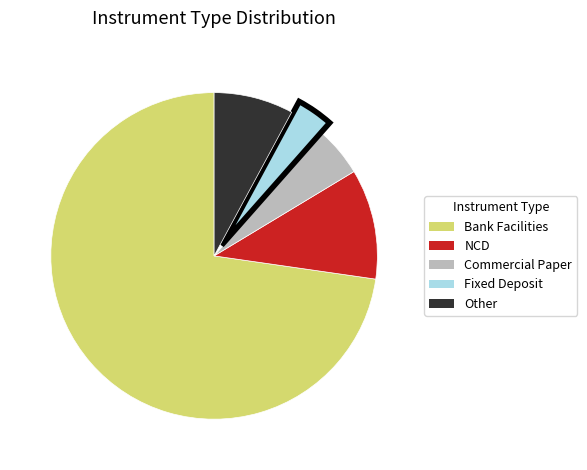

Is the sum of Commercial Paper and Fixed Deposit greater than half?

No